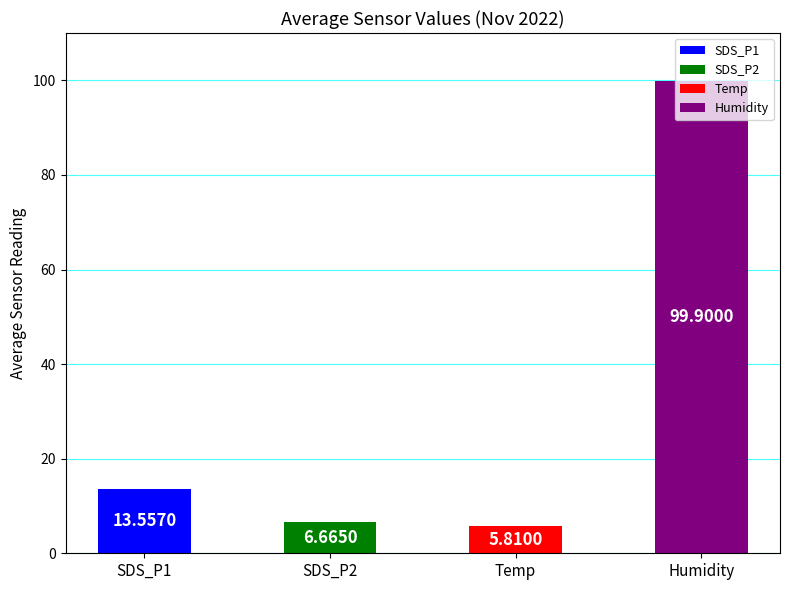

Between SDS_P2 and SDS_P1, which is larger?

SDS_P1